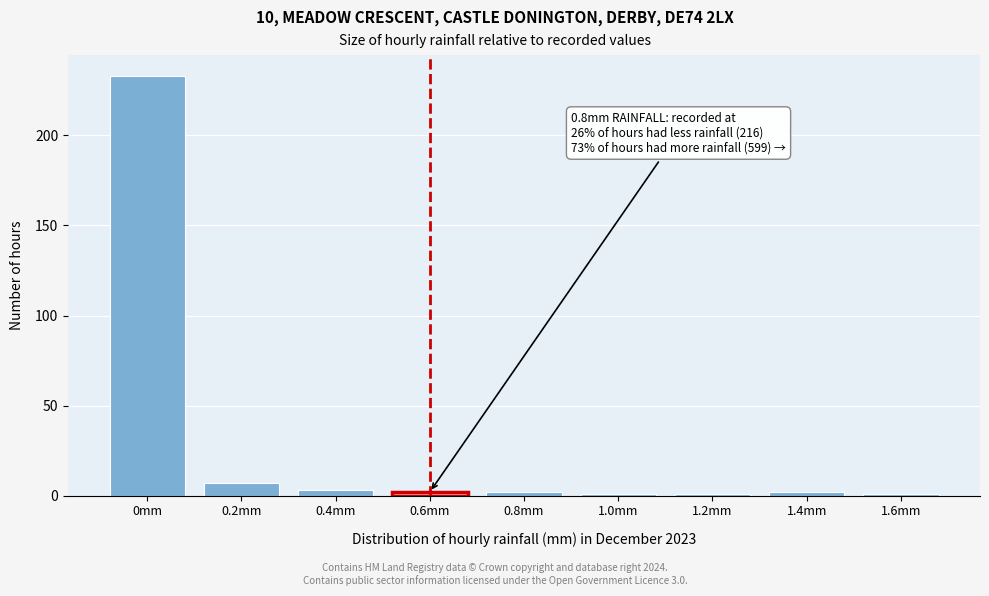

Reading left to right, transcribe all the data shown in this chart.

0mm=233	0.2mm=7	0.4mm=3	0.6mm=2	0.8mm=2	1.0mm=1	1.2mm=1	1.4mm=2	1.6mm=1